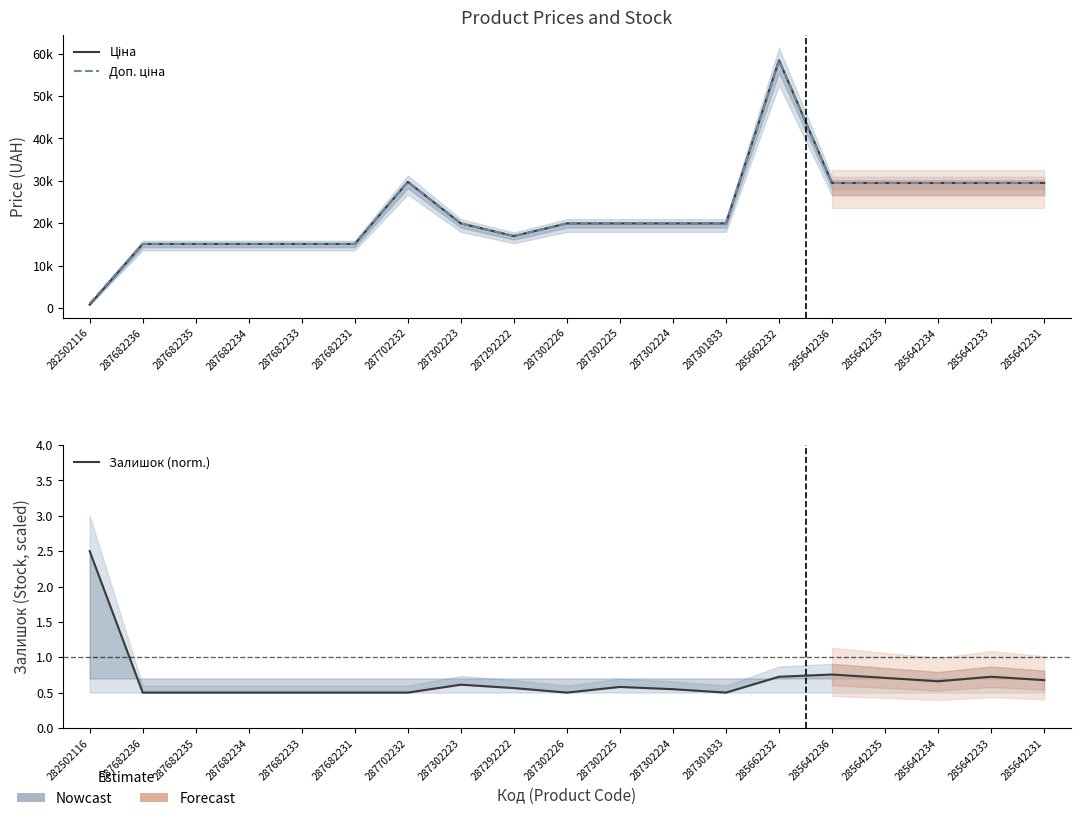

In Доп. ціна, how many points are higher than both neighbors (excluding endpoints)?

2